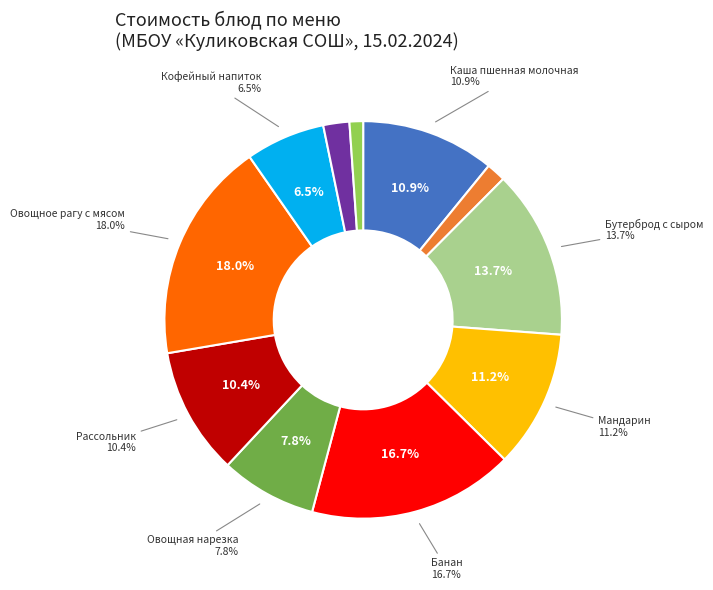

Which slice is the smallest?

Хлеб ржаной